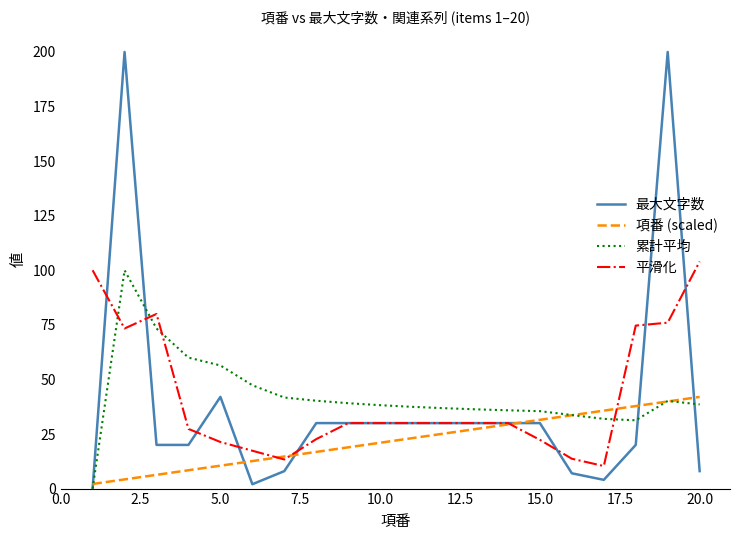

What are all the series names shown in the legend?

最大文字数, 項番 (scaled), 累計平均, 平滑化